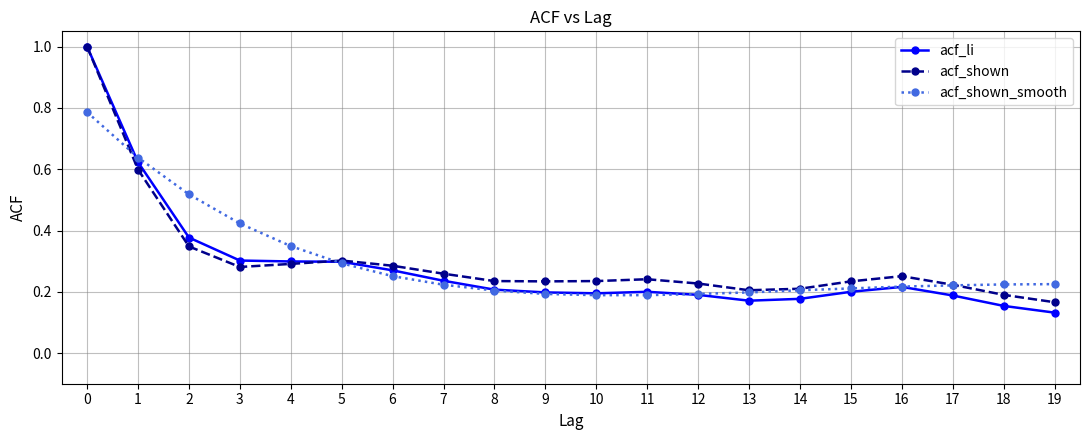

The value of acf_li at 5 is 0.3. True or false?

True